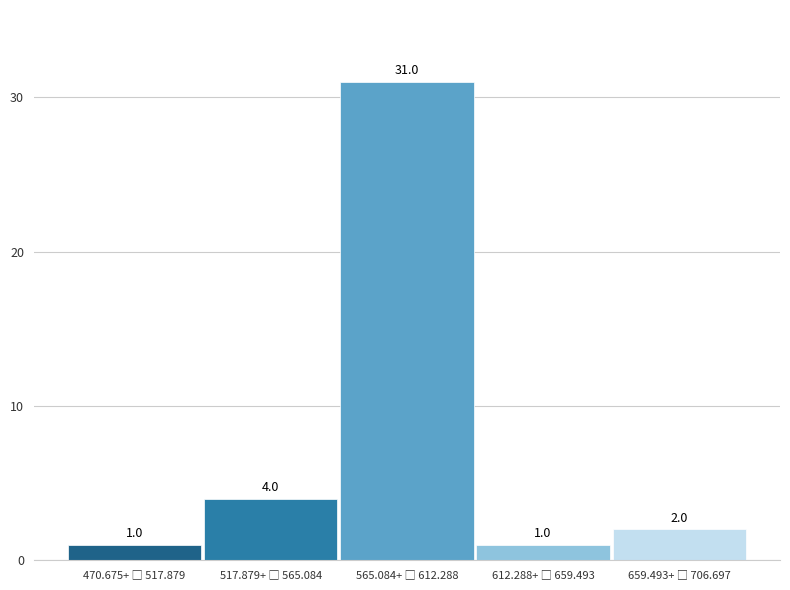

Reading left to right, transcribe all the data shown in this chart.

1	4	31	1	2